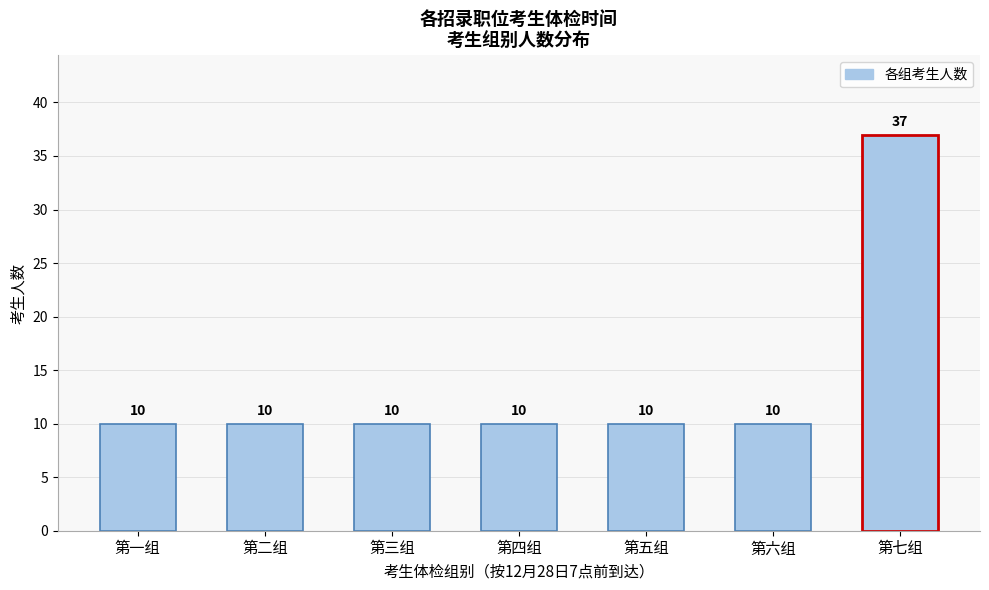

Reading left to right, transcribe all the data shown in this chart.

10	10	10	10	10	10	37